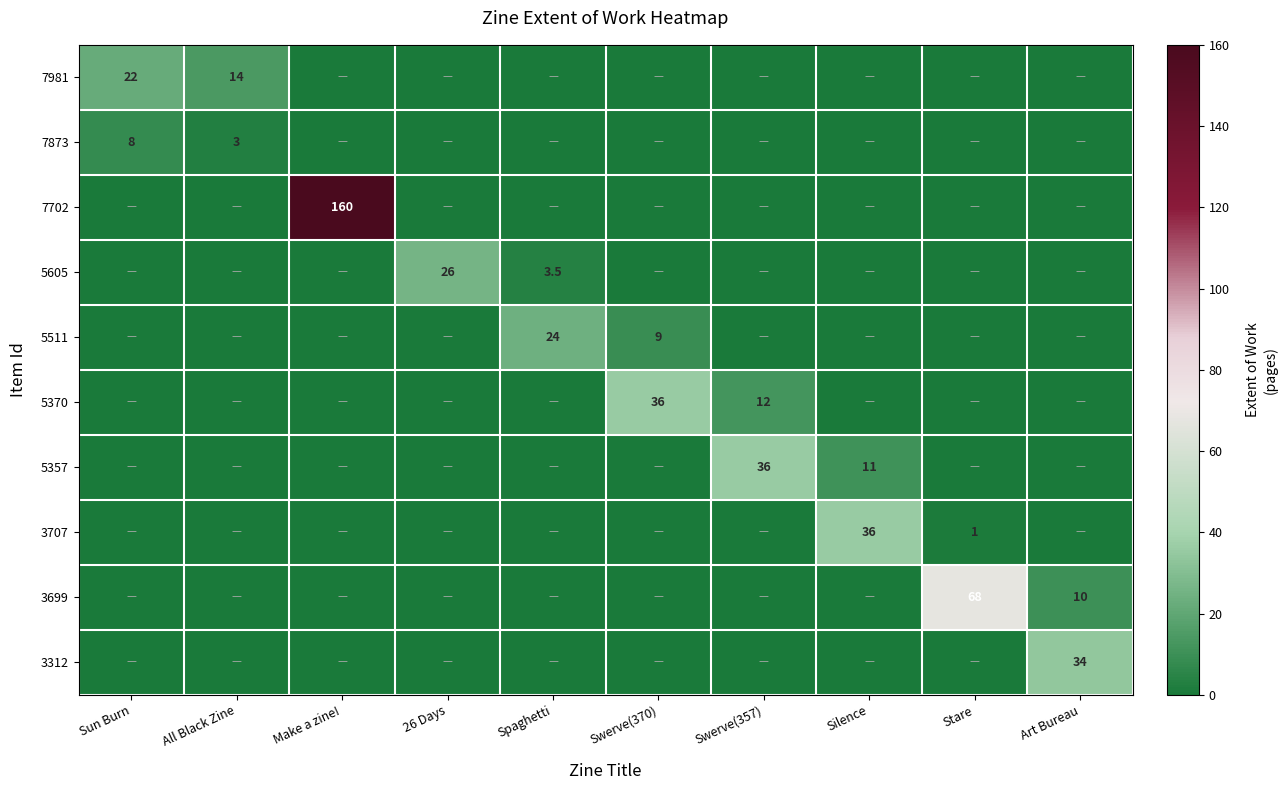

True or false: 5357 has a value of -21.9 at Make a zine!.

False